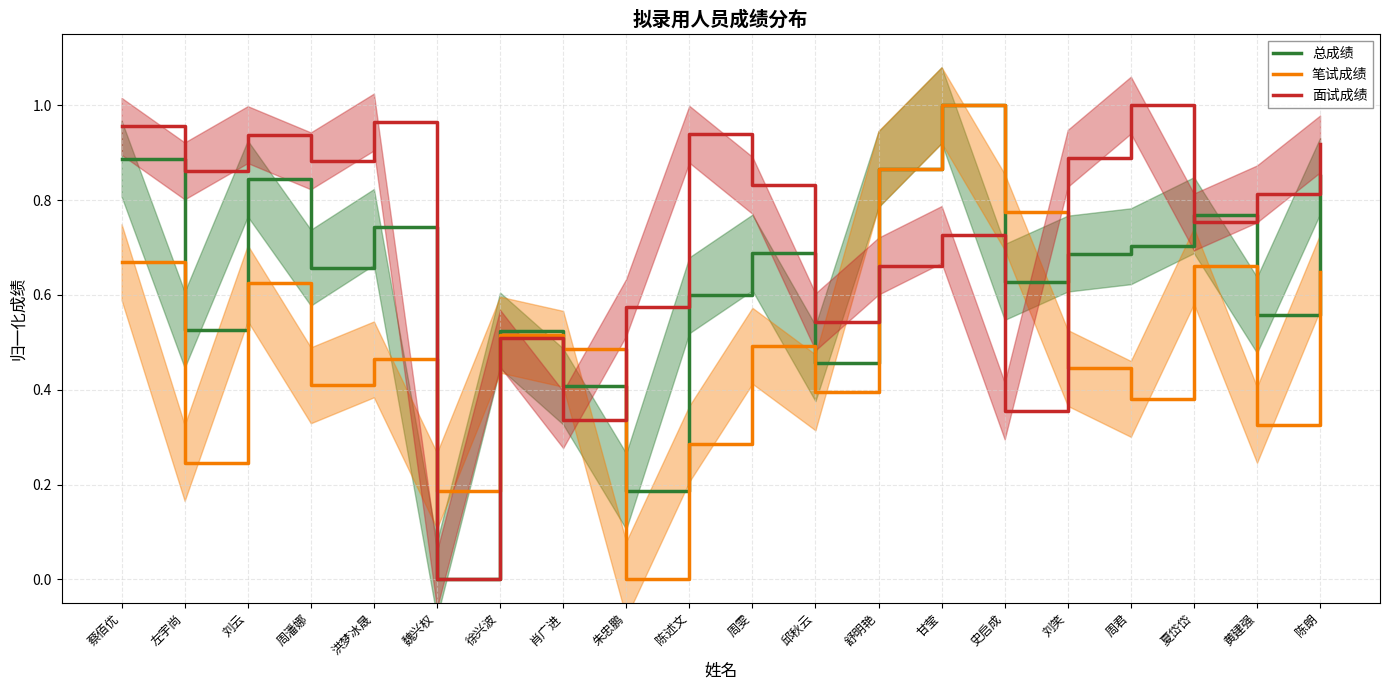

Which series has the largest total across all categories?

面试成绩